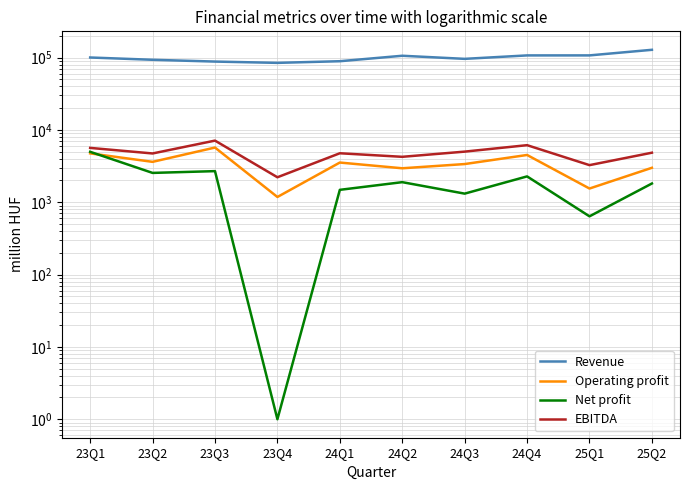

Is it true that Operating profit equals 3540.0 at 24Q1?

True